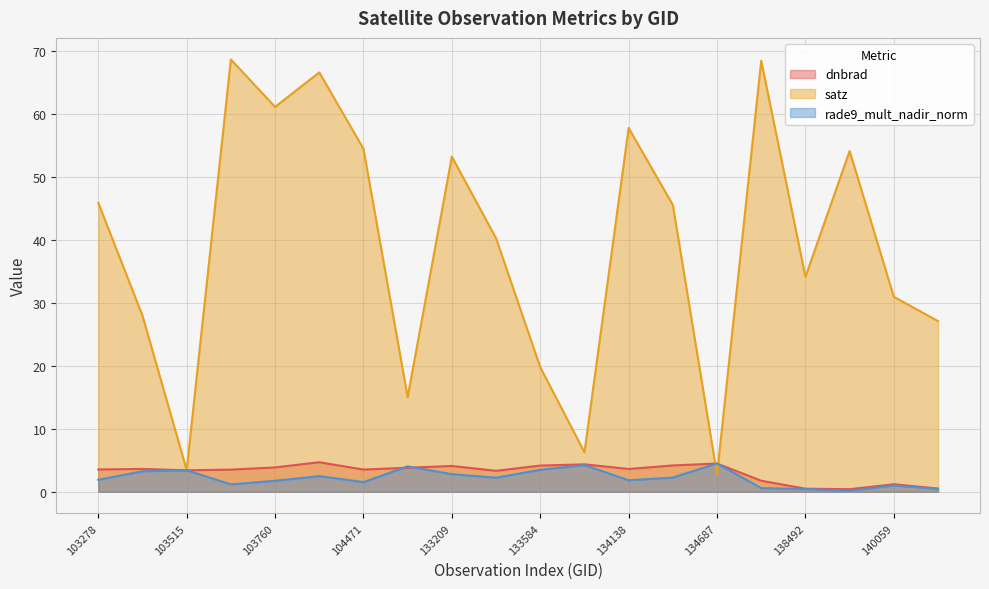

Is the value of rade9_mult_nadir_norm at 132847 greater than the value of satz at 134138?

No